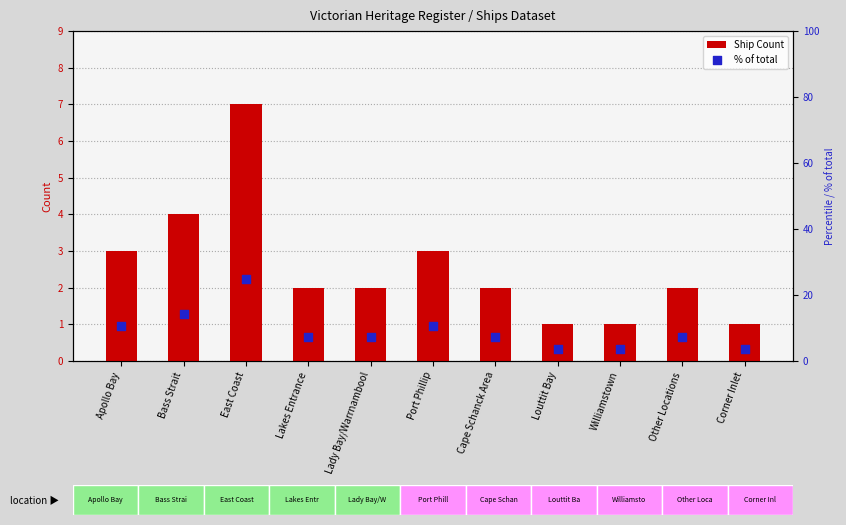

Which series has the widest spread of Y values?

% of total